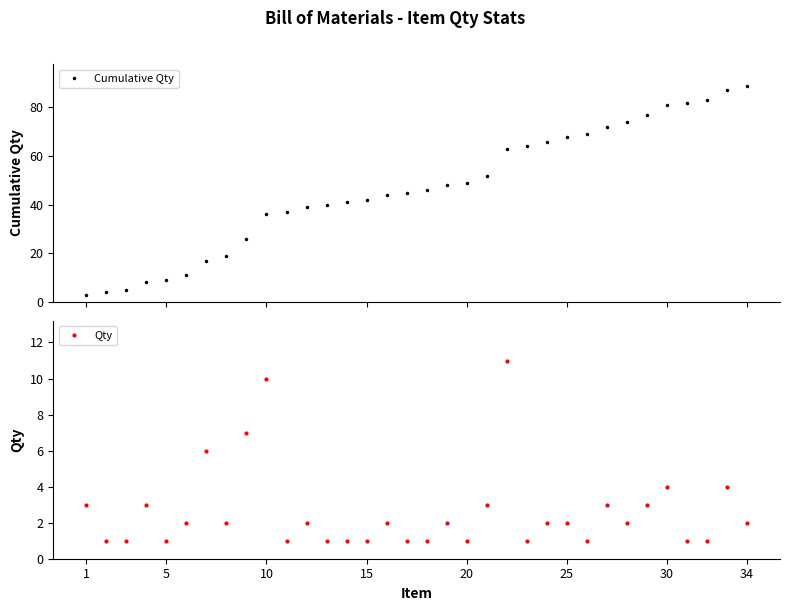

What is the maximum value for Cumulative Qty?

89